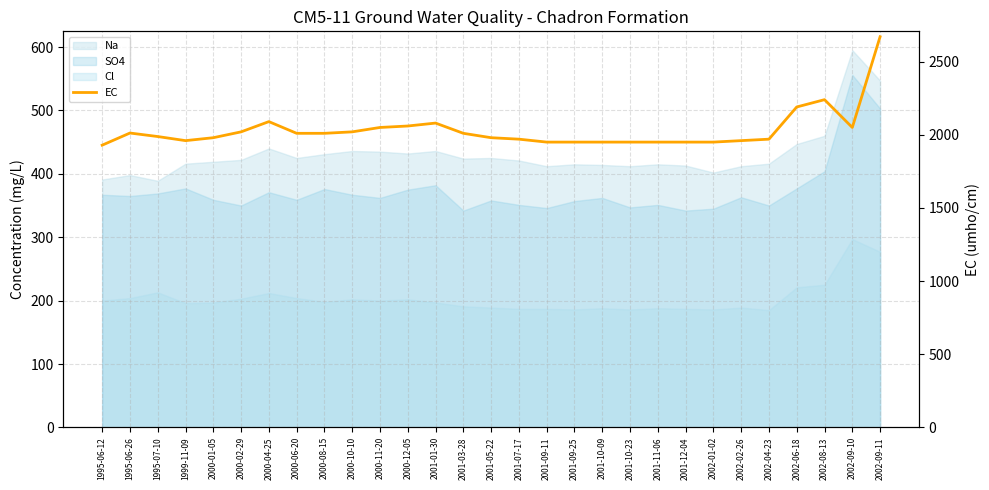

What is the change in value from 1995-07-10 to 2000-01-05?

-8